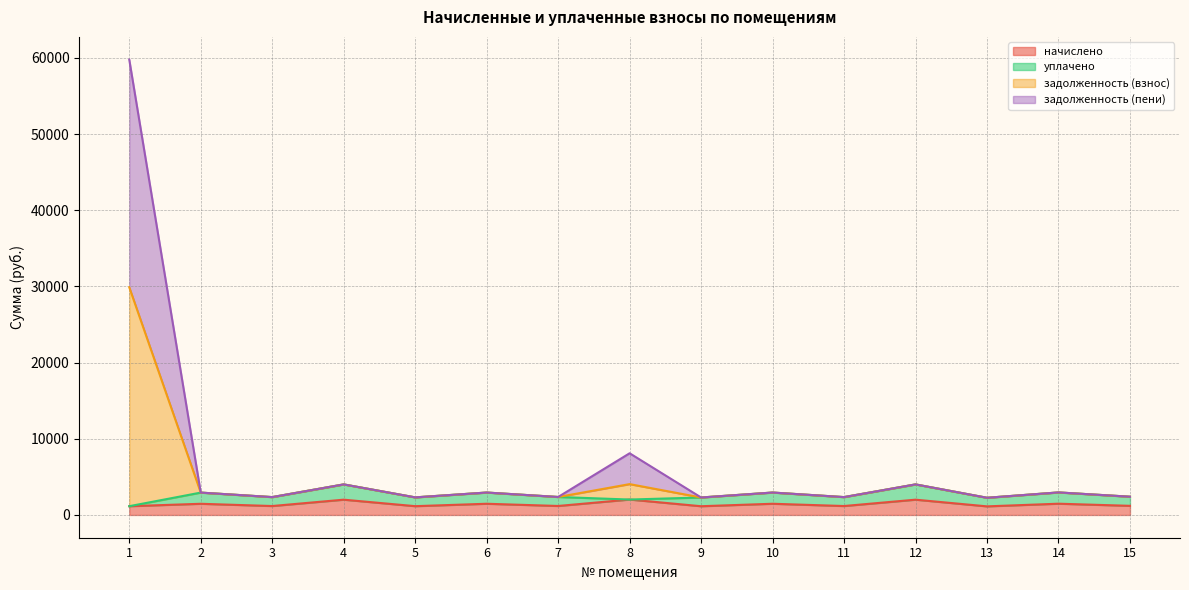

Between 7 and 8, which series saw the biggest shift?

задолженность (взнос)